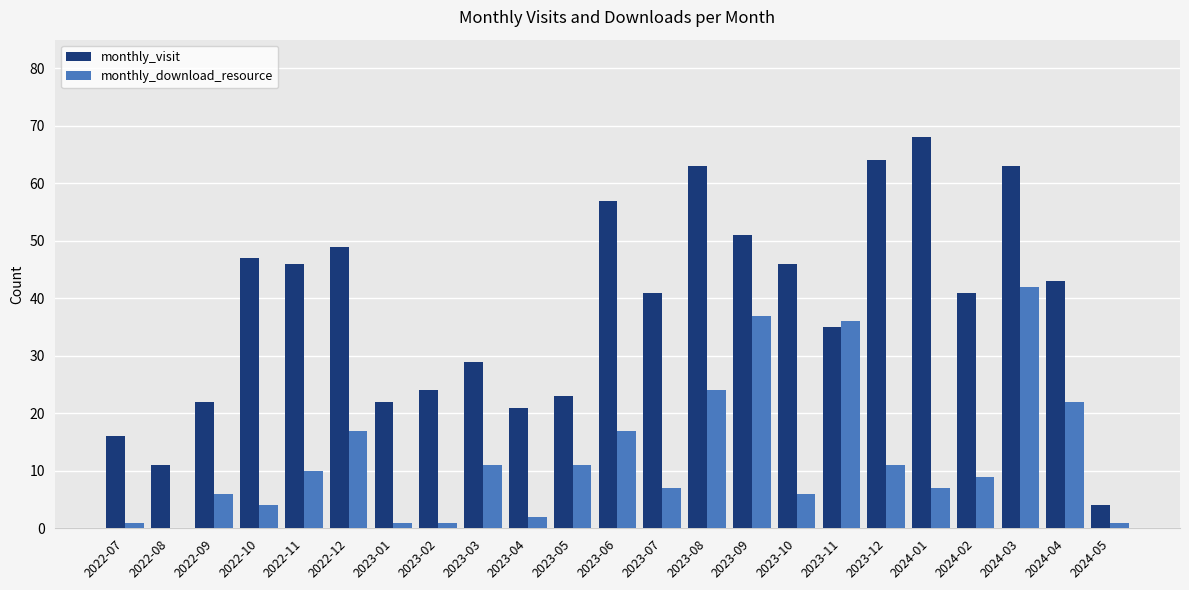

Reading right to left, what are all the values shown in this chart?

monthly_visit: 2024-05=4	2024-04=43	2024-03=63	2024-02=41	2024-01=68	2023-12=64	2023-11=35	2023-10=46	2023-09=51	2023-08=63	2023-07=41	2023-06=57	2023-05=23	2023-04=21	2023-03=29	2023-02=24	2023-01=22	2022-12=49	2022-11=46	2022-10=47	2022-09=22	2022-08=11	2022-07=16
monthly_download_resource: 2024-05=1	2024-04=22	2024-03=42	2024-02=9	2024-01=7	2023-12=11	2023-11=36	2023-10=6	2023-09=37	2023-08=24	2023-07=7	2023-06=17	2023-05=11	2023-04=2	2023-03=11	2023-02=1	2023-01=1	2022-12=17	2022-11=10	2022-10=4	2022-09=6	2022-08=0	2022-07=1